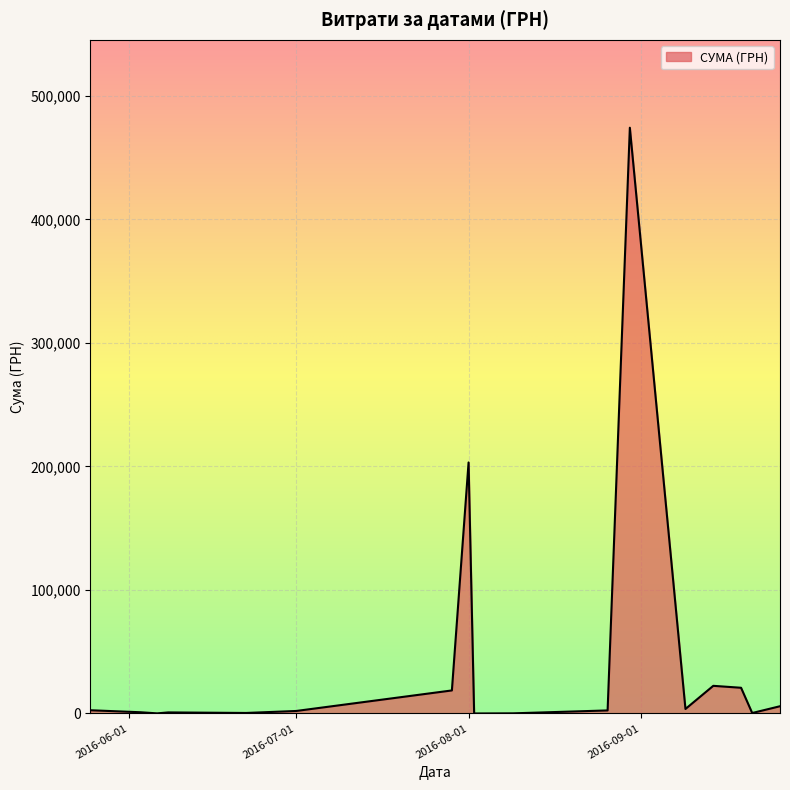

What is the difference between the maximum and minimum values?

474231.7